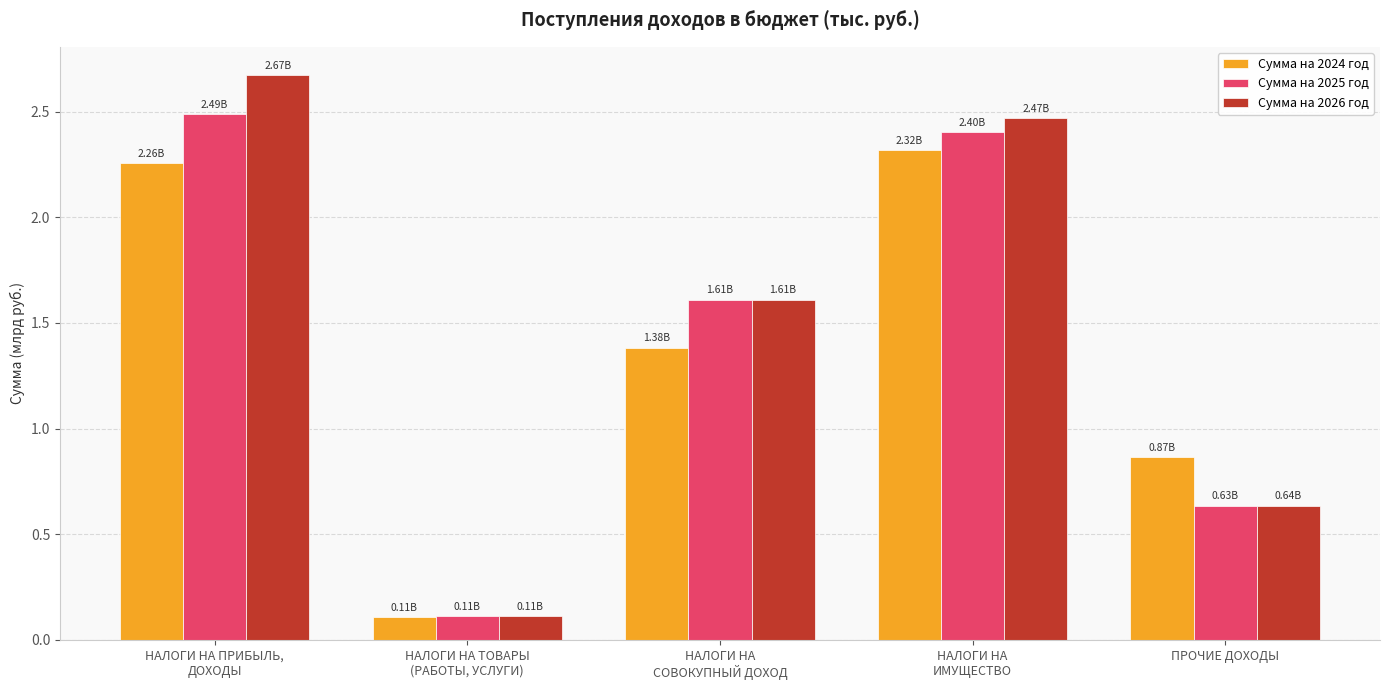

How many groups of bars are there?

5